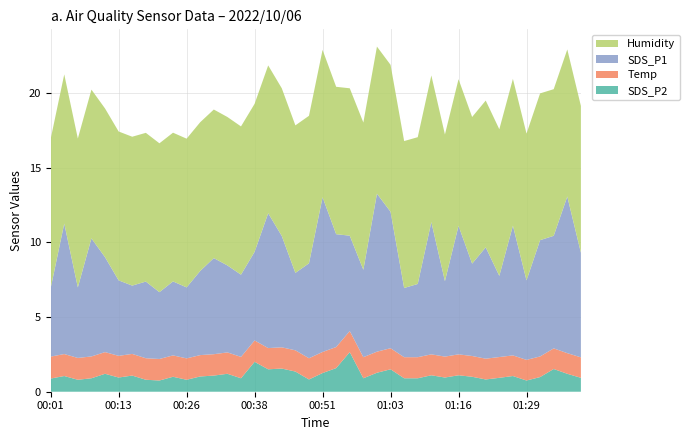

What is the total value across all series at 00:01?

16.9